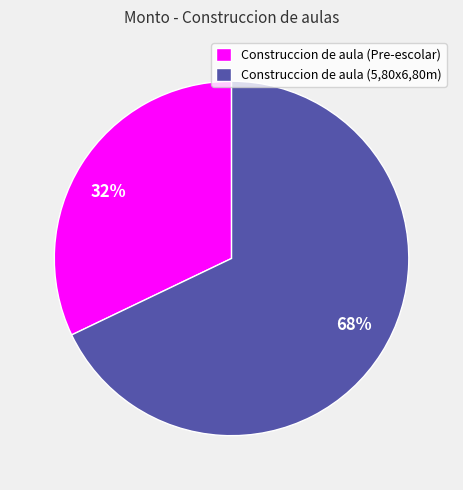

To the nearest percent, what portion does Construccion de aula (Pre-escolar) represent?

32%